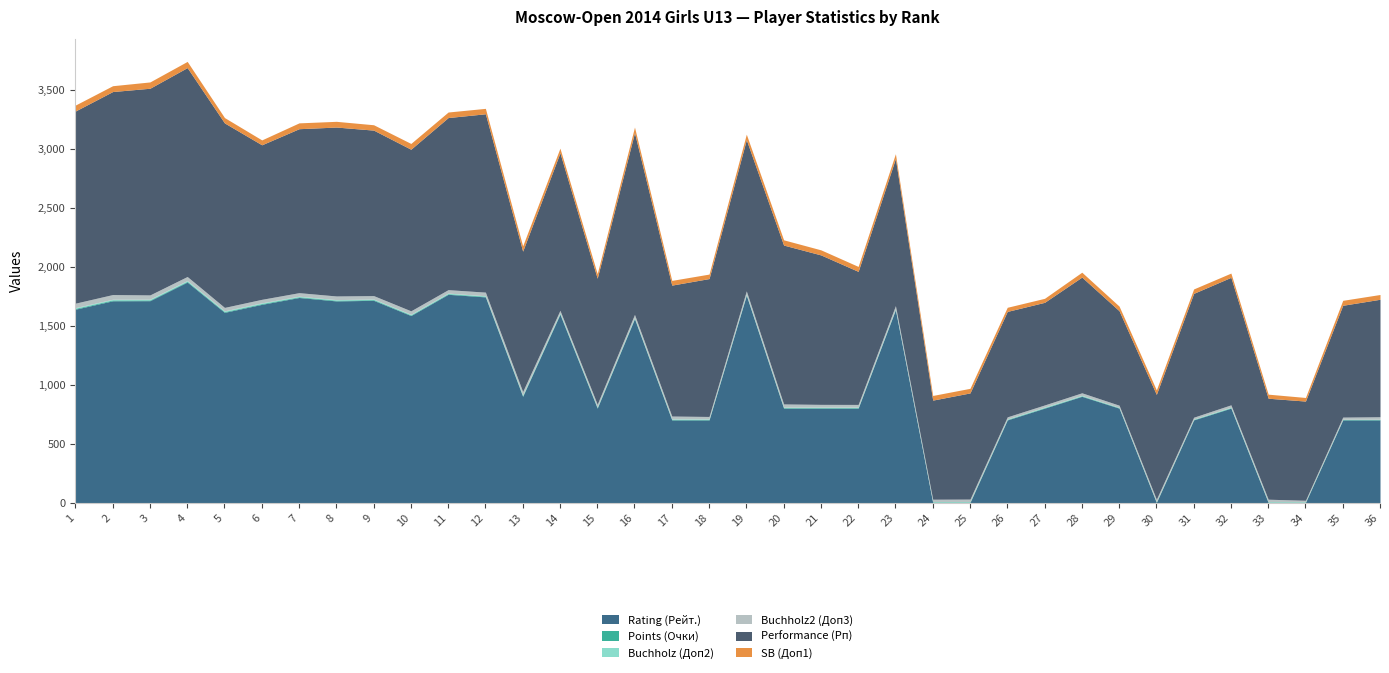

How many Buchholz (Доп2) values are between 3 and 5?

24